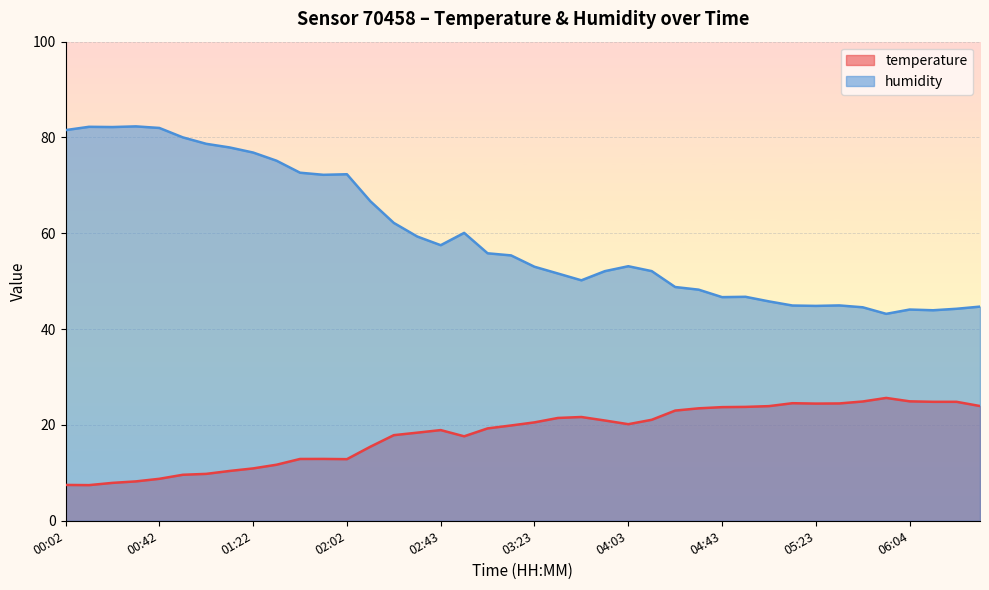

Which category has the highest value in the humidity series?

00:32